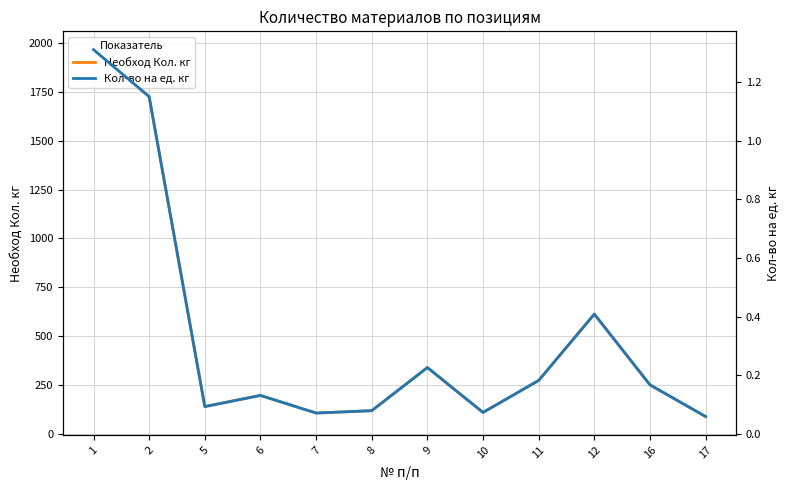

What is the value of the Необход Кол. кг point at the 12th from the left?

90.0